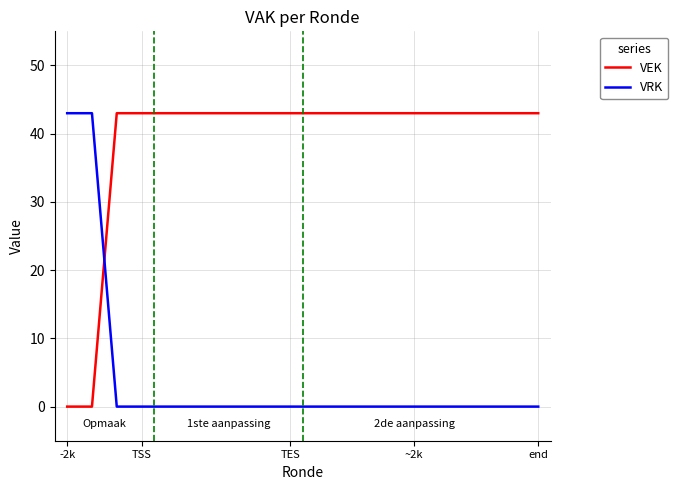

Does the chart have visible grid lines?

Yes